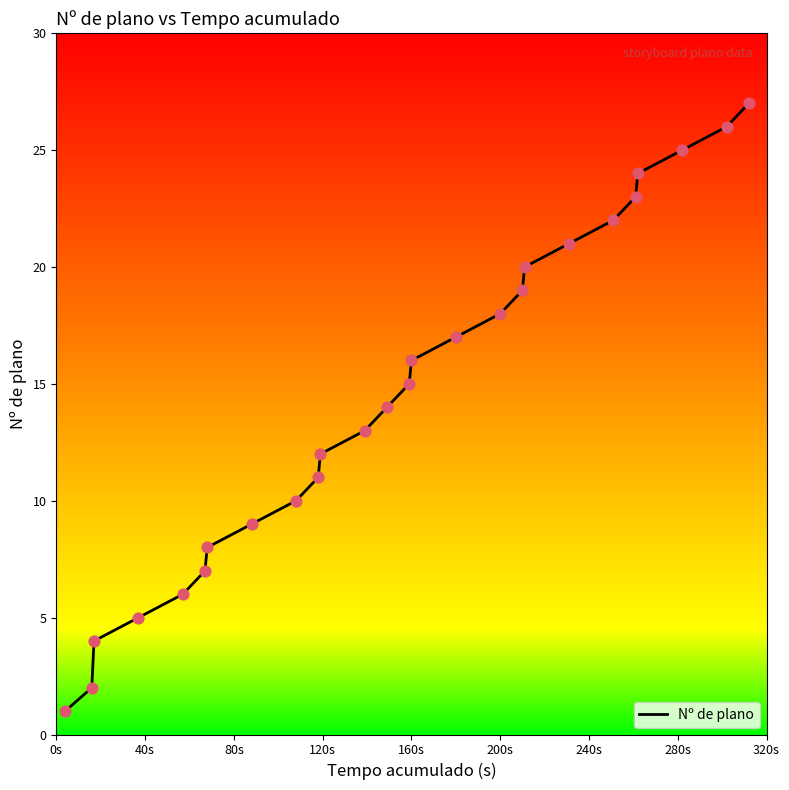

What is the difference between the maximum and minimum values?

26